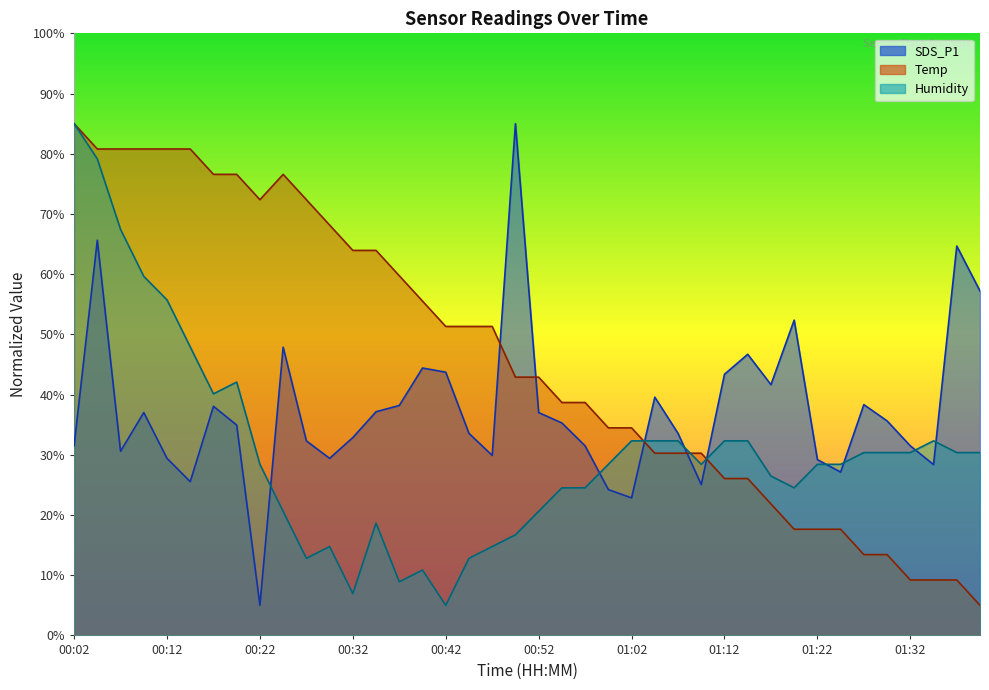

Where do Temp and Humidity first cross each other?

01:02 and 01:04